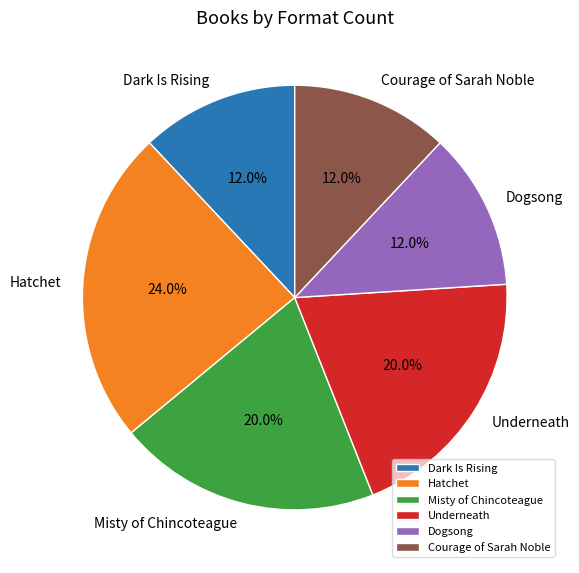

Is there any slice that represents more than half of the pie?

No